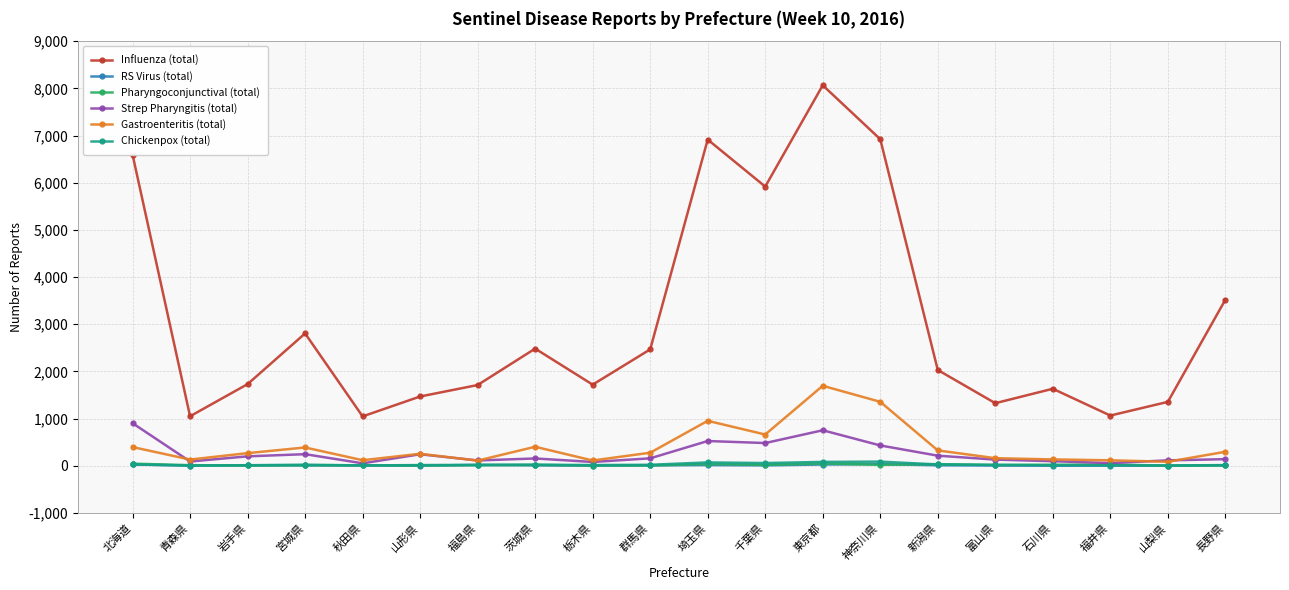

What position from the right is 山梨県?

2